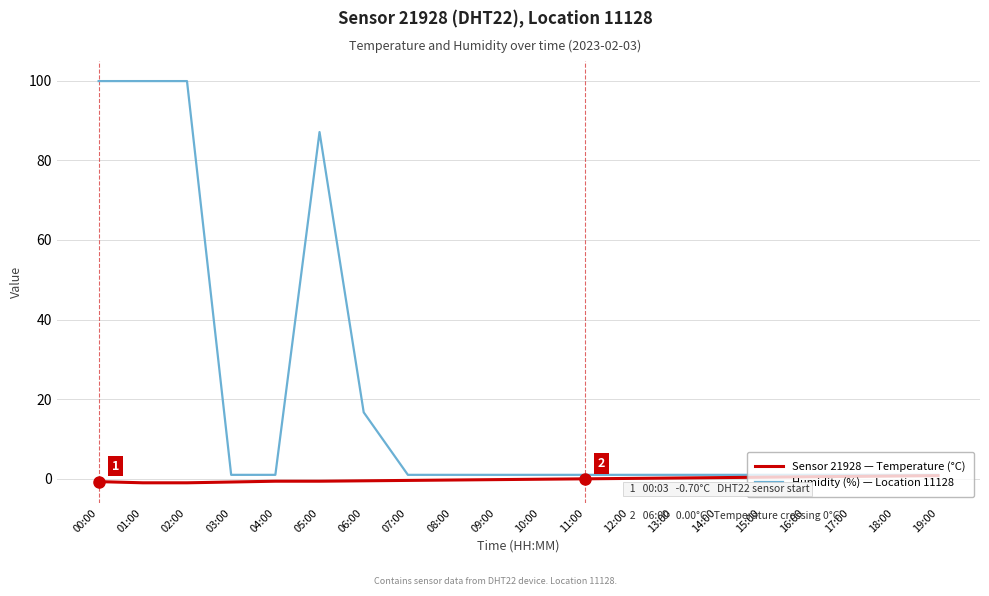

True or false: Humidity (%) — Location 11128 has a value of 1.0 at 08:00.

True